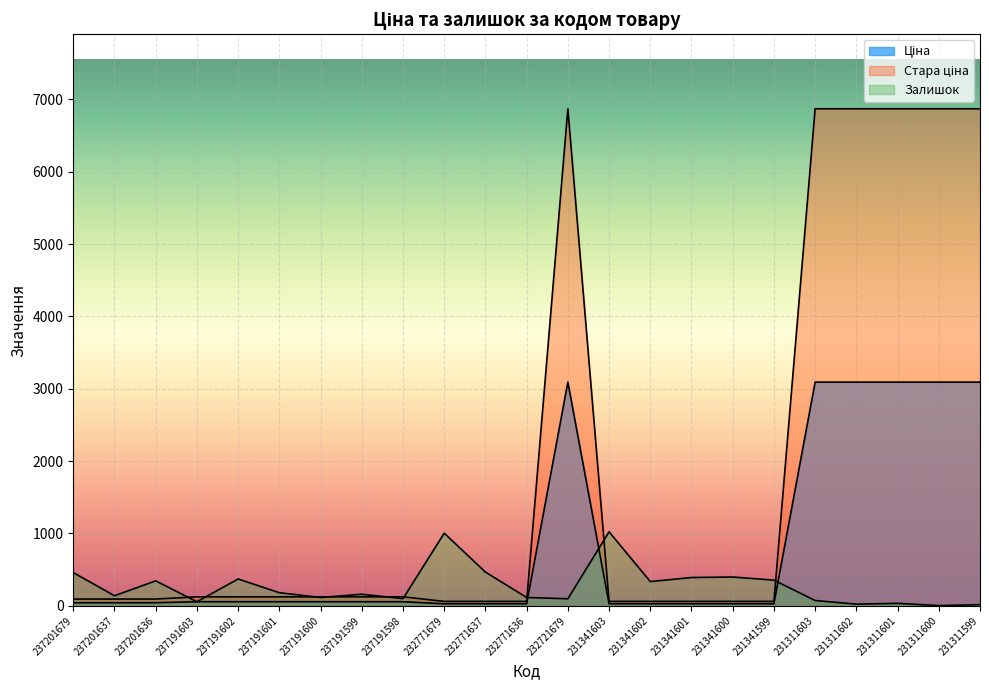

At 237191601, list the series in order from smallest to largest.

Ціна, Стара ціна, Залишок